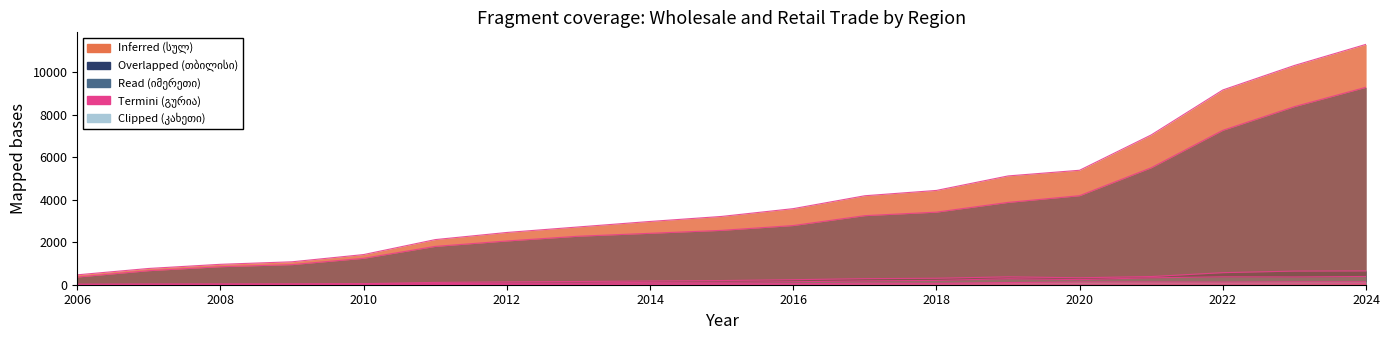

Where is the first local maximum for კახეთი?

2008